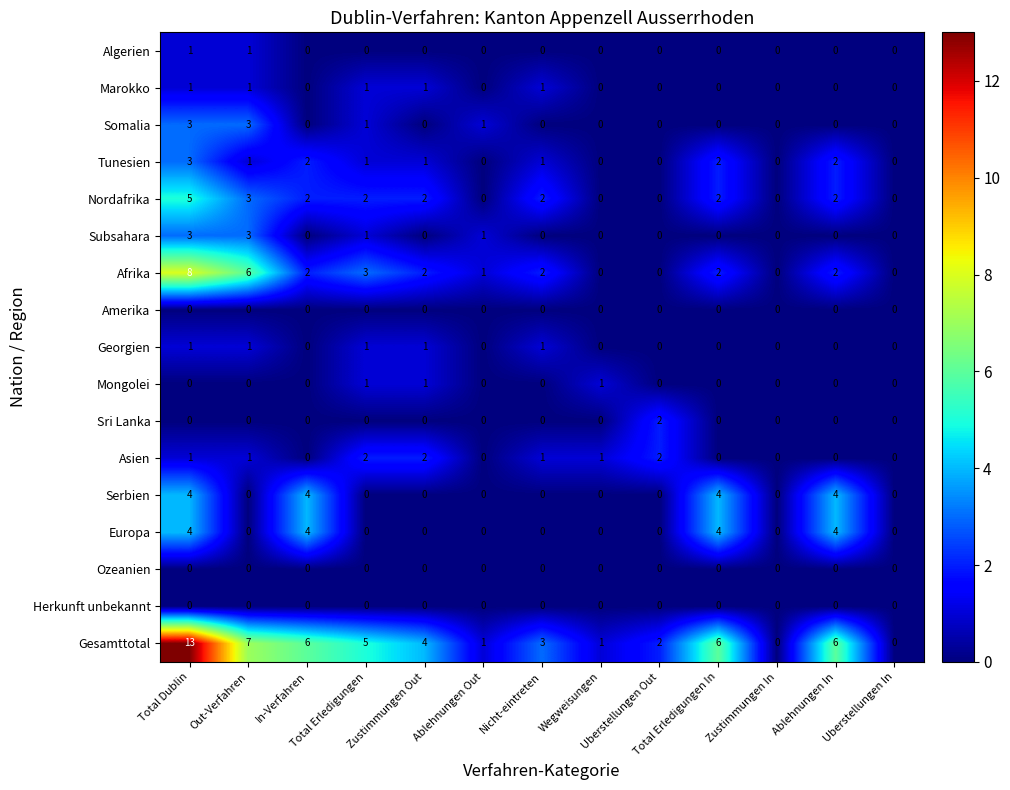

What is the sum of all Mongolei values?

3